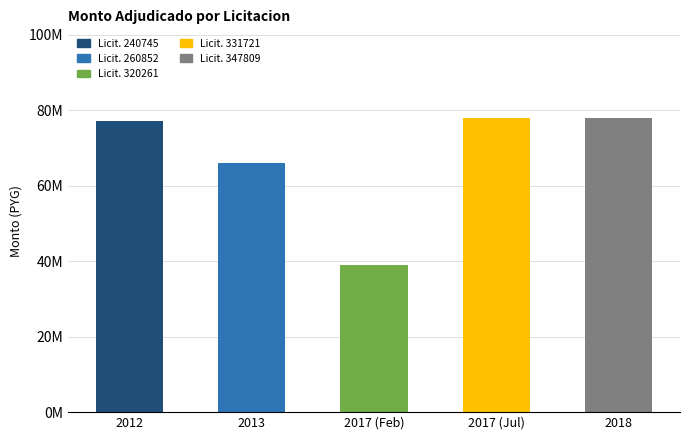

What is the smallest value displayed?

39000000